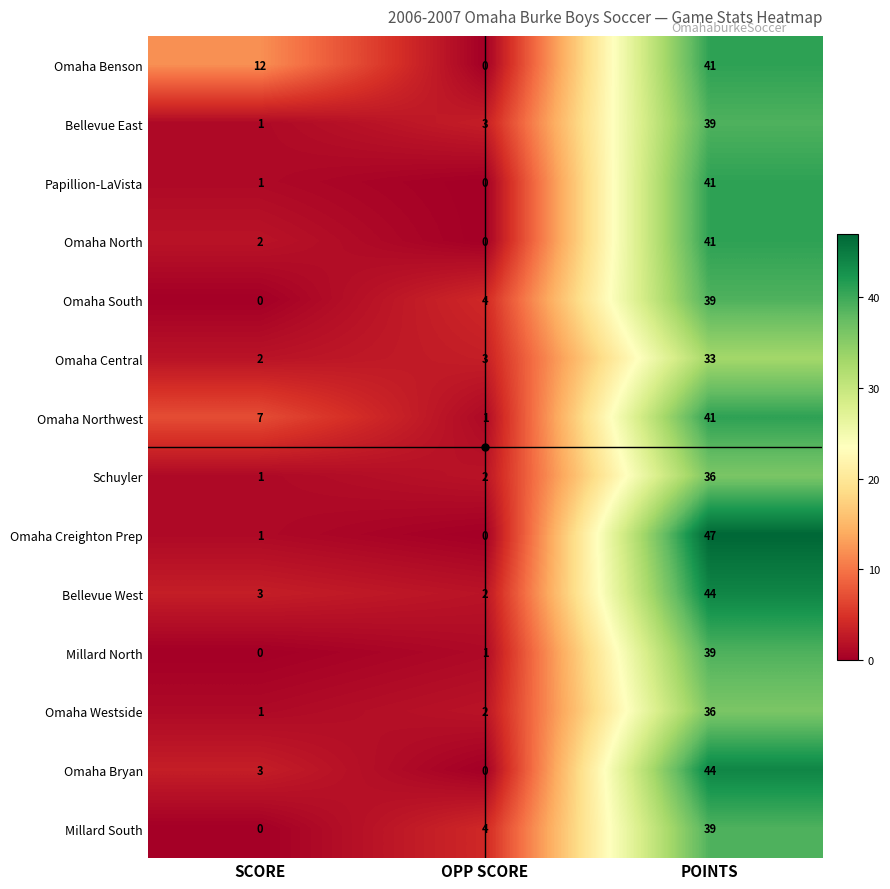

The value of Omaha Northwest at SCORE is 9. True or false?

False